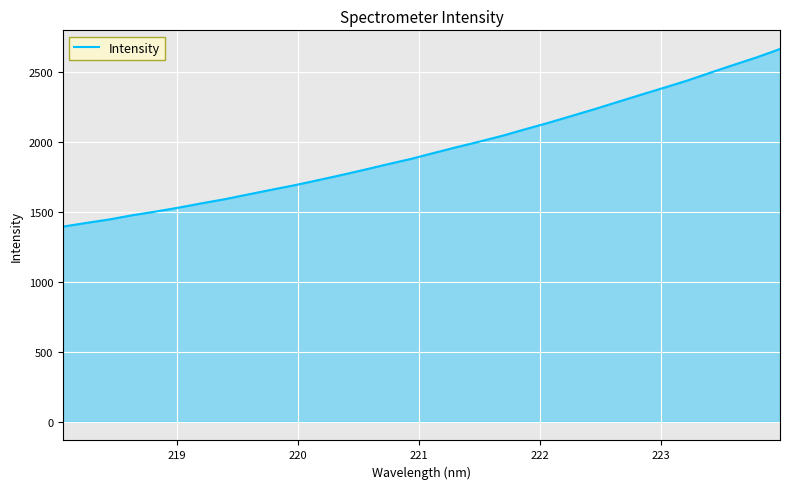

How many values exceed 1919?

16